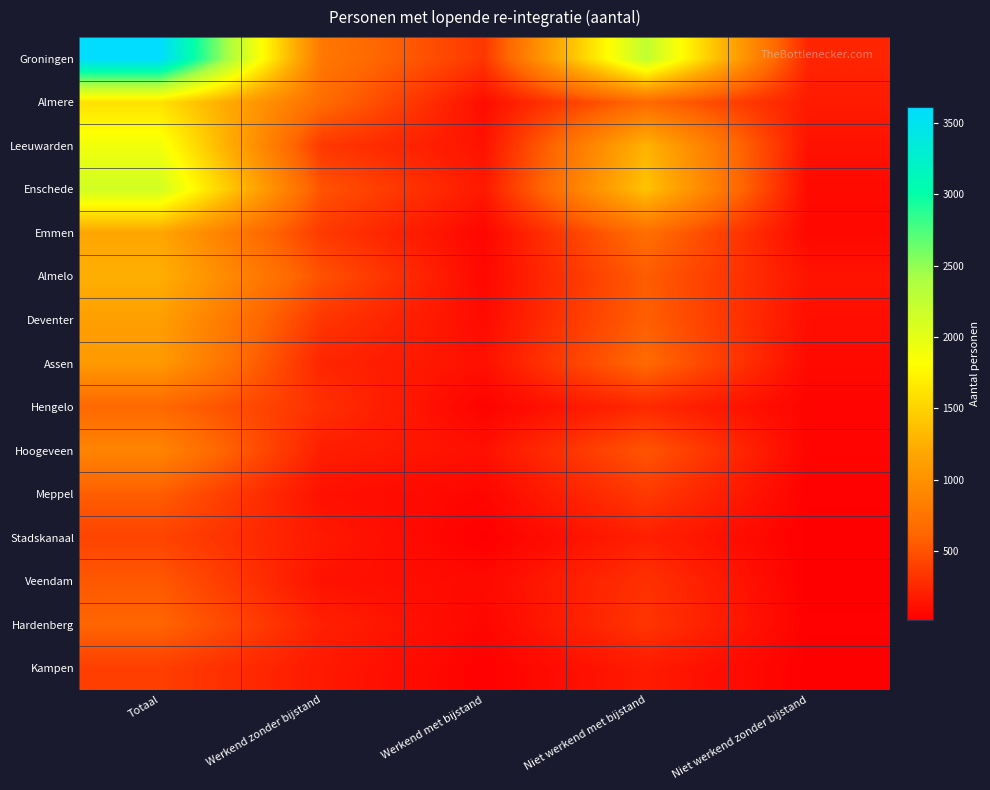

What is the total value across all series at Werkend zonder bijstand?

5050